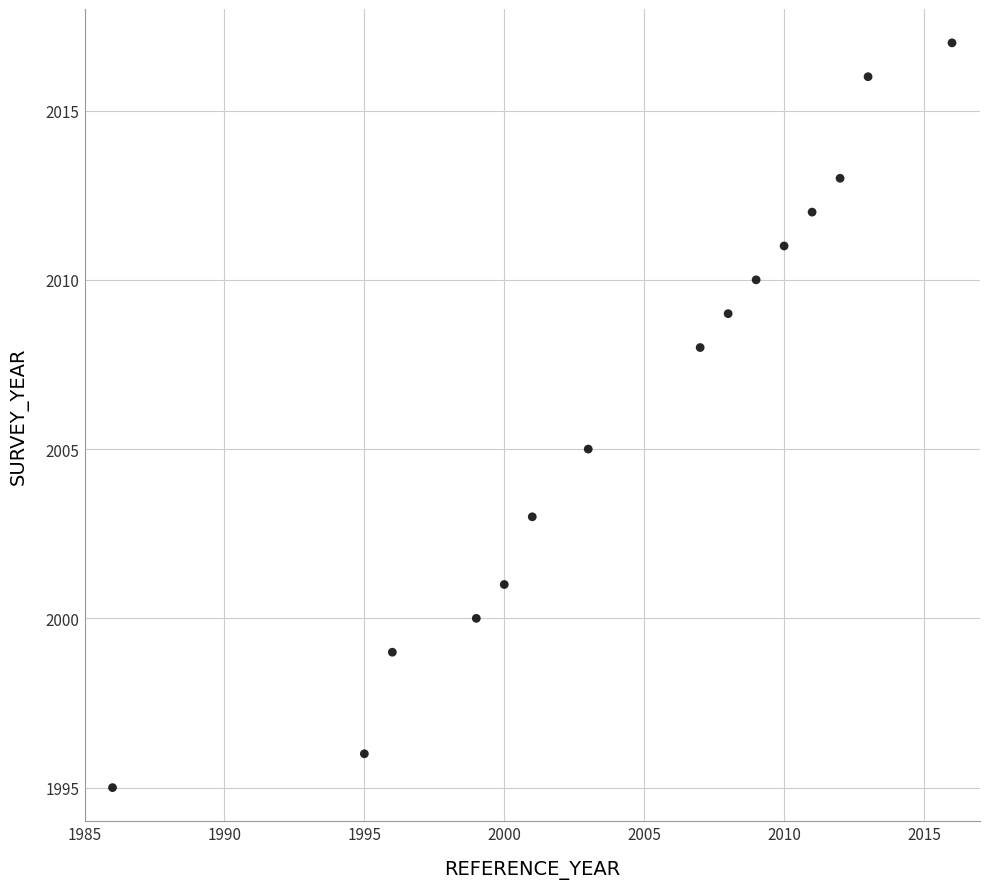

What is the range of Y values (max minus min)?

22